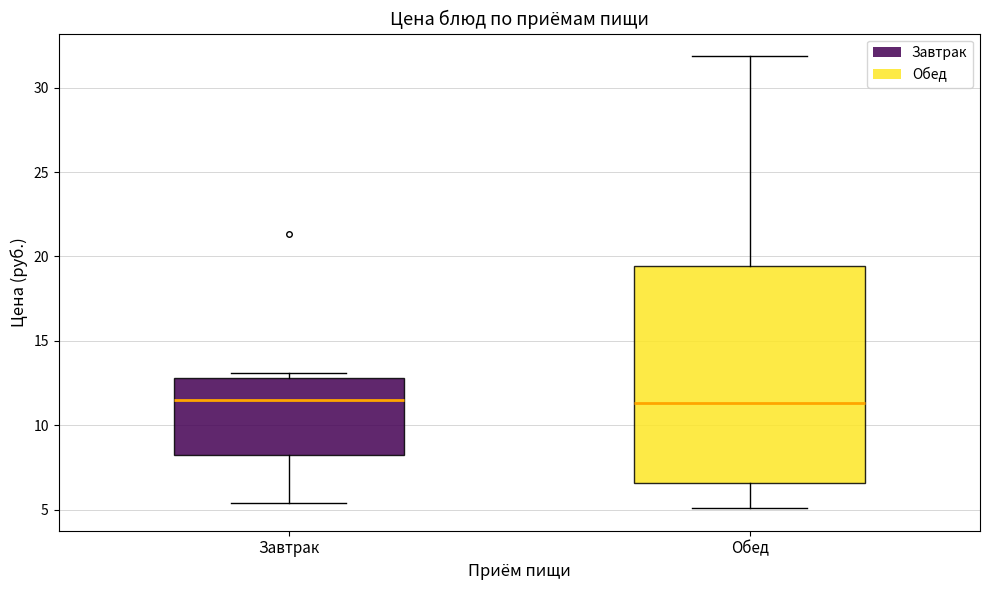

Reading left to right, transcribe this box plot: for each box, give where its median line is, the range the box spans, and where its two whiskers end, as read against the y-axis. The values are not printed on the chart, so give them approximately, as read against the axis.

Завтрак: median 11.5, box 8.0 to 13.0, whiskers 5.5 to 13.0 (just above the box's upper edge)
Обед: median 11.5, box 6.5 to 19.5, whiskers 5.0 to 32.0